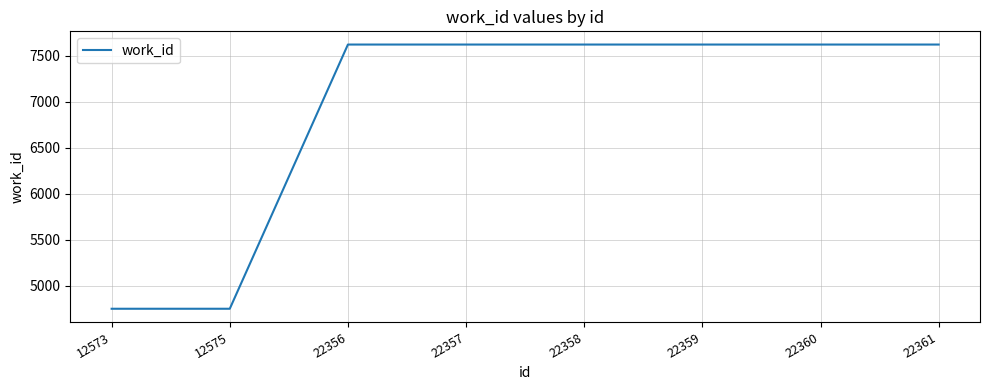

Is this an area chart (filled region under the line)?

No